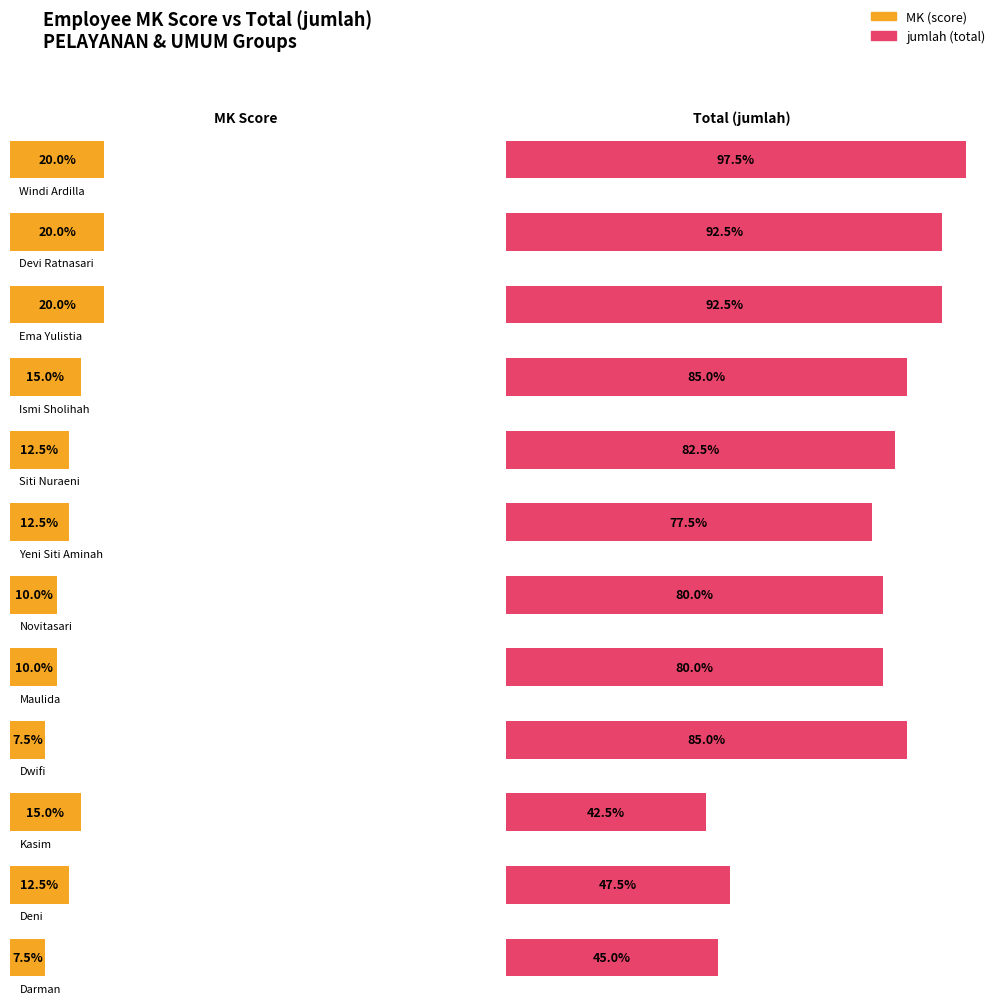

What are all the series names shown in the legend?

MK, jumlah